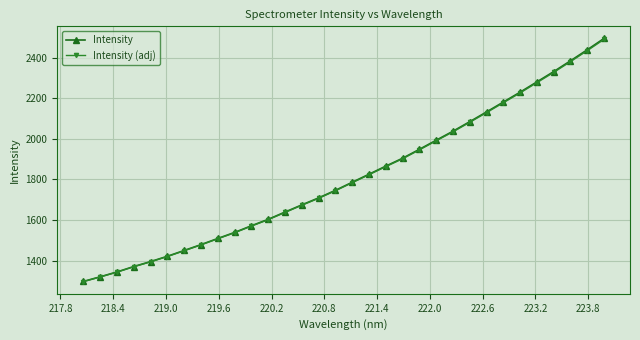

What is the value of the Intensity point at the 4th from the left?

1370.2